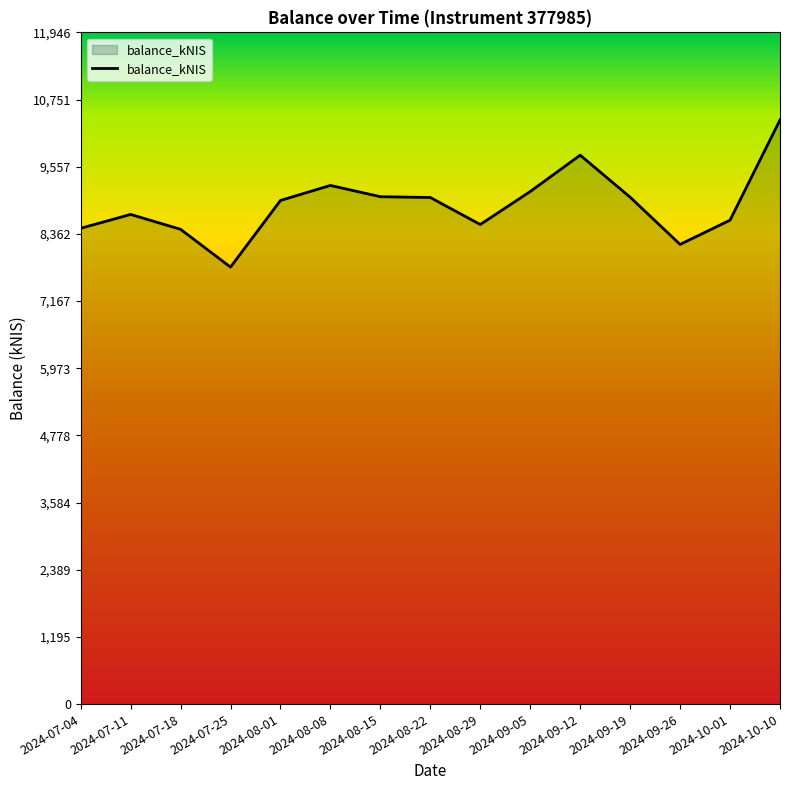

What is the difference between the maximum and minimum values?

2616.6